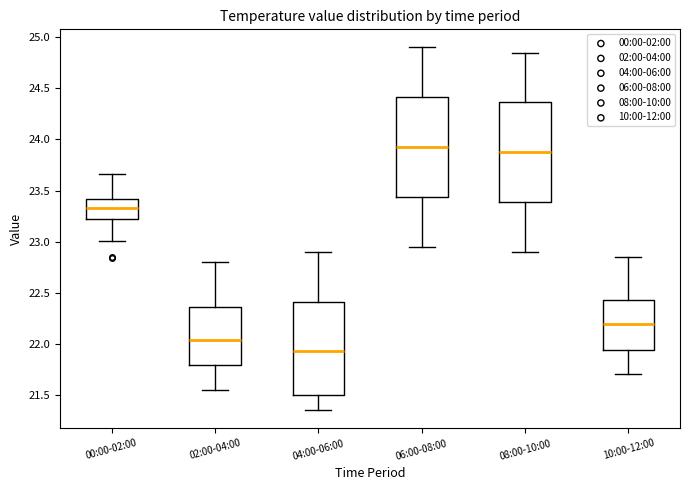

Reading left to right, transcribe this box plot: for each box, give where its median line is, the range the box spans, and where its two whiskers end, as read against the y-axis. The values are not printed on the chart, so give them approximately, as read against the axis.

00:00-02:00: median 23.35, box 23.20 to 23.40, whiskers 23.00 to 23.65
02:00-04:00: median 22.05, box 21.80 to 22.35, whiskers 21.55 to 22.80
04:00-06:00: median 21.95, box 21.50 to 22.40, whiskers 21.35 to 22.90
06:00-08:00: median 23.95, box 23.45 to 24.40, whiskers 22.95 to 24.90
08:00-10:00: median 23.90, box 23.40 to 24.35, whiskers 22.90 to 24.85
10:00-12:00: median 22.20, box 21.95 to 22.45, whiskers 21.70 to 22.85